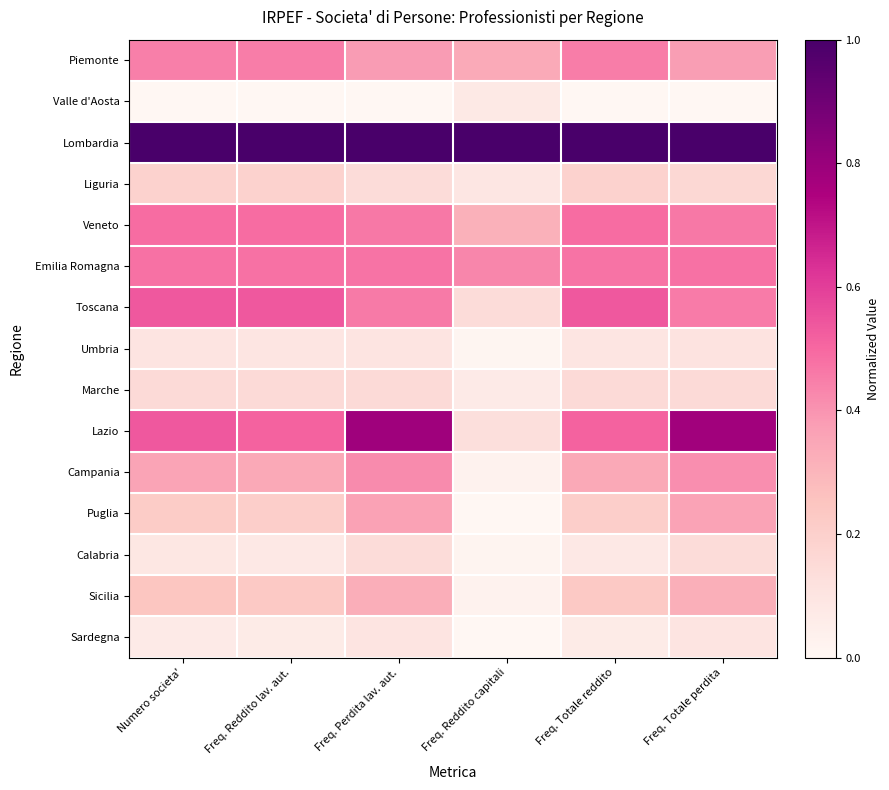

Reading left to right, extract all data points from this chart.

Piemonte: Numero societa'=0.4	Freq. Reddito lav. aut.=0.5	Freq. Perdita lav. aut.=0.4	Freq. Reddito capitali=0.3	Freq. Totale reddito=0.5	Freq. Totale perdita=0.4
Valle d'Aosta: Numero societa'=0.0	Freq. Reddito lav. aut.=0.0	Freq. Perdita lav. aut.=0.0	Freq. Reddito capitali=0.1	Freq. Totale reddito=0.0	Freq. Totale perdita=0.0
Lombardia: Numero societa'=1.0	Freq. Reddito lav. aut.=1.0	Freq. Perdita lav. aut.=1.0	Freq. Reddito capitali=1.0	Freq. Totale reddito=1.0	Freq. Totale perdita=1.0
Liguria: Numero societa'=0.2	Freq. Reddito lav. aut.=0.2	Freq. Perdita lav. aut.=0.1	Freq. Reddito capitali=0.1	Freq. Totale reddito=0.2	Freq. Totale perdita=0.2
Veneto: Numero societa'=0.5	Freq. Reddito lav. aut.=0.5	Freq. Perdita lav. aut.=0.5	Freq. Reddito capitali=0.3	Freq. Totale reddito=0.5	Freq. Totale perdita=0.5
Emilia Romagna: Numero societa'=0.5	Freq. Reddito lav. aut.=0.5	Freq. Perdita lav. aut.=0.5	Freq. Reddito capitali=0.4	Freq. Totale reddito=0.5	Freq. Totale perdita=0.5
Toscana: Numero societa'=0.5	Freq. Reddito lav. aut.=0.5	Freq. Perdita lav. aut.=0.5	Freq. Reddito capitali=0.1	Freq. Totale reddito=0.5	Freq. Totale perdita=0.5
Umbria: Numero societa'=0.1	Freq. Reddito lav. aut.=0.1	Freq. Perdita lav. aut.=0.1	Freq. Reddito capitali=0.0	Freq. Totale reddito=0.1	Freq. Totale perdita=0.1
Marche: Numero societa'=0.2	Freq. Reddito lav. aut.=0.2	Freq. Perdita lav. aut.=0.1	Freq. Reddito capitali=0.1	Freq. Totale reddito=0.1	Freq. Totale perdita=0.1
Lazio: Numero societa'=0.5	Freq. Reddito lav. aut.=0.5	Freq. Perdita lav. aut.=0.8	Freq. Reddito capitali=0.1	Freq. Totale reddito=0.5	Freq. Totale perdita=0.8
Campania: Numero societa'=0.4	Freq. Reddito lav. aut.=0.3	Freq. Perdita lav. aut.=0.4	Freq. Reddito capitali=0.0	Freq. Totale reddito=0.3	Freq. Totale perdita=0.4
Puglia: Numero societa'=0.2	Freq. Reddito lav. aut.=0.2	Freq. Perdita lav. aut.=0.4	Freq. Reddito capitali=0.0	Freq. Totale reddito=0.2	Freq. Totale perdita=0.4
Calabria: Numero societa'=0.1	Freq. Reddito lav. aut.=0.1	Freq. Perdita lav. aut.=0.1	Freq. Reddito capitali=0.0	Freq. Totale reddito=0.1	Freq. Totale perdita=0.1
Sicilia: Numero societa'=0.2	Freq. Reddito lav. aut.=0.2	Freq. Perdita lav. aut.=0.3	Freq. Reddito capitali=0.0	Freq. Totale reddito=0.2	Freq. Totale perdita=0.3
Sardegna: Numero societa'=0.1	Freq. Reddito lav. aut.=0.1	Freq. Perdita lav. aut.=0.1	Freq. Reddito capitali=0.0	Freq. Totale reddito=0.1	Freq. Totale perdita=0.1